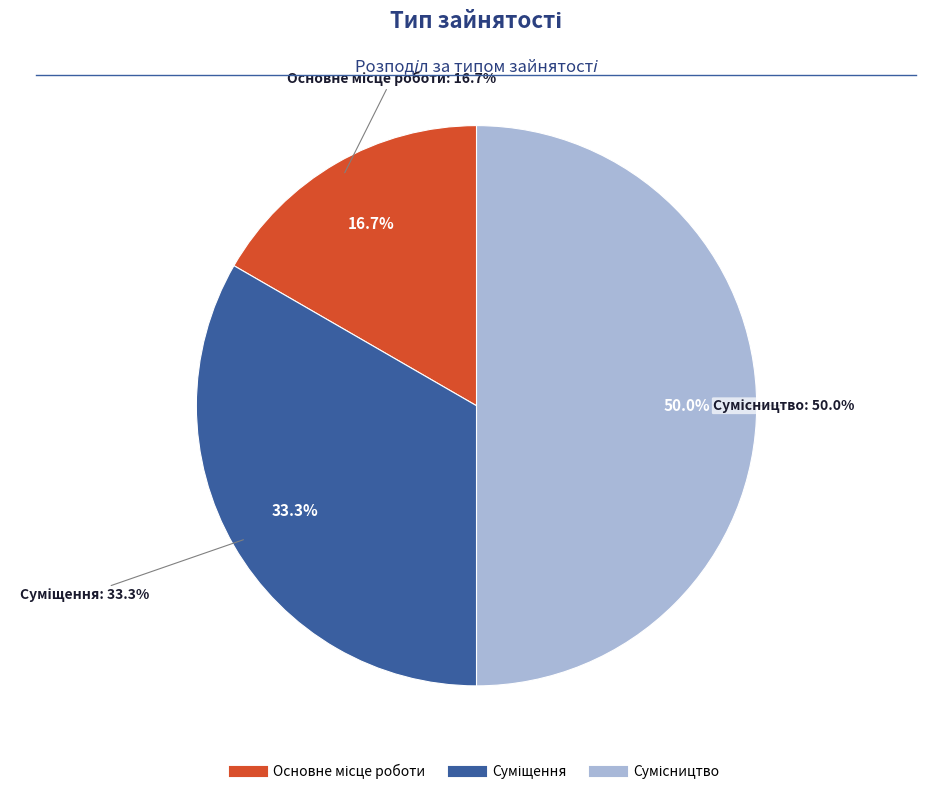

Is the sum of Суміщення and Сумісництво greater than half?

Yes